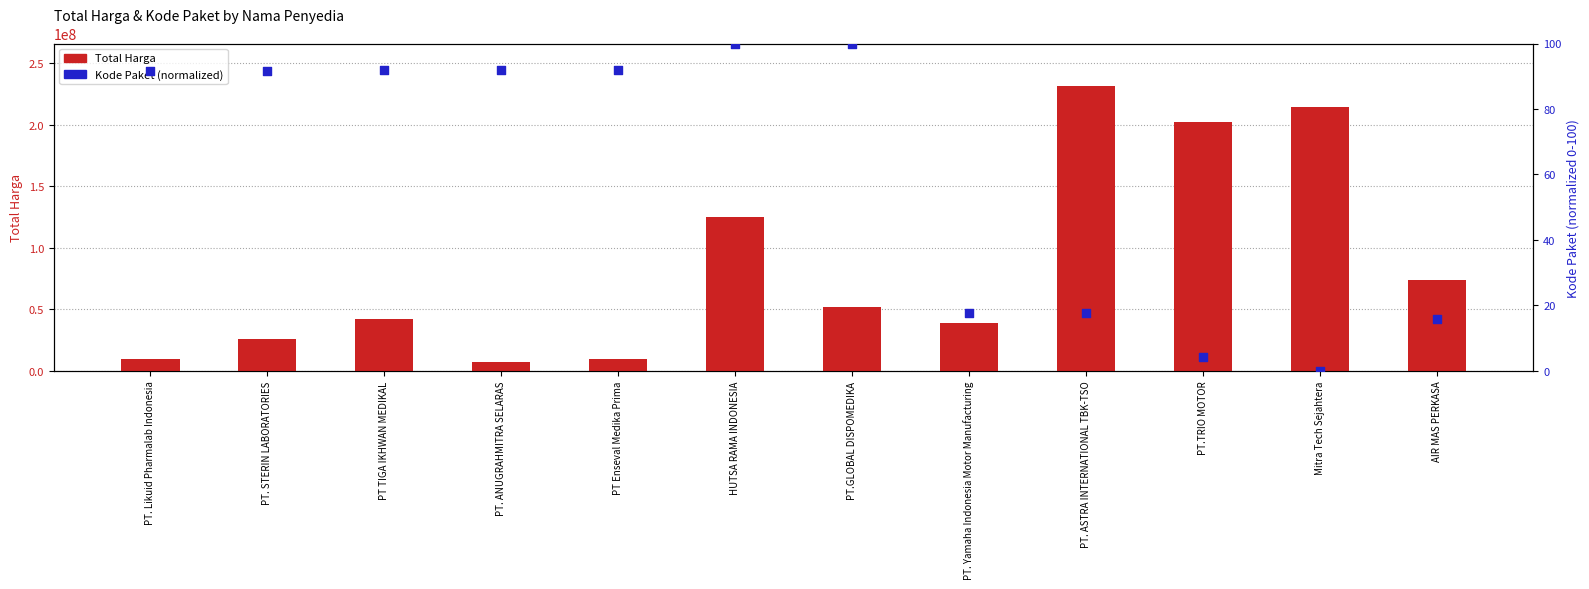

At how many categories does at least one series exceed 125146333?

3